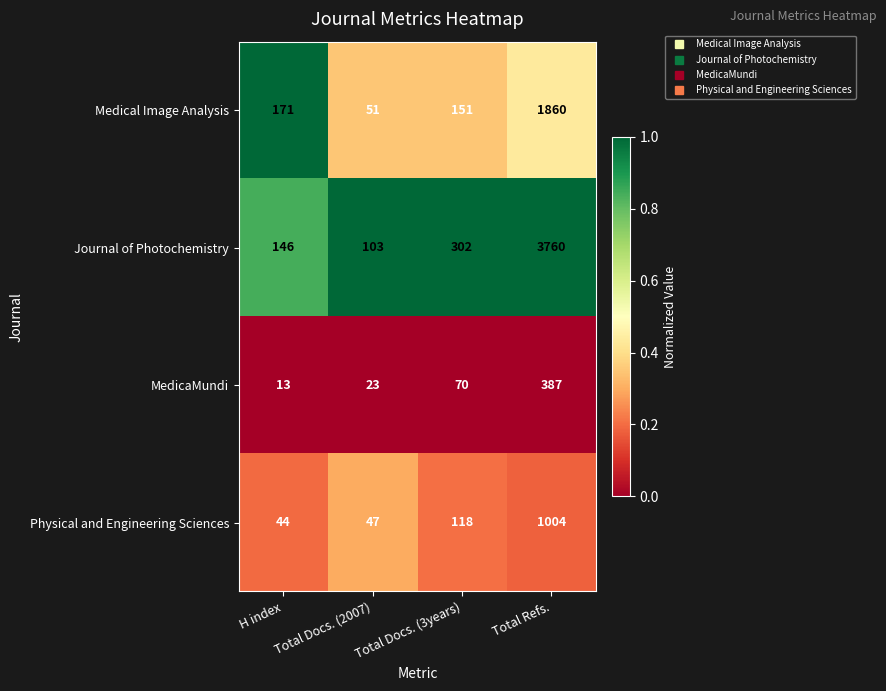

List the series in order of their peak value, highest first.

Journal of Photochemistry, Medical Image Analysis, Physical and Engineering Sciences, MedicaMundi